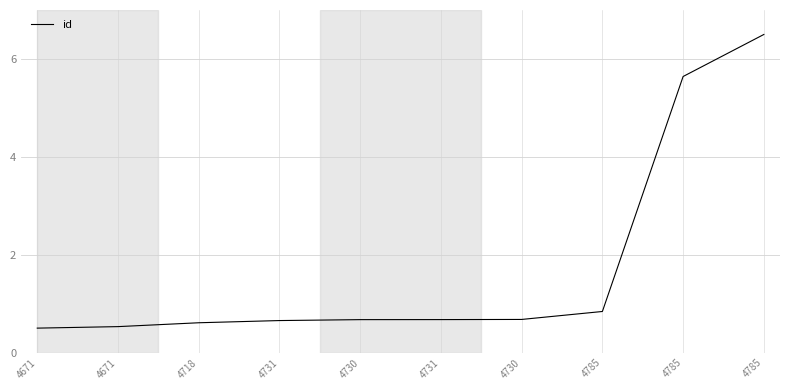

Does the chart display data point markers on the line(s)?

No